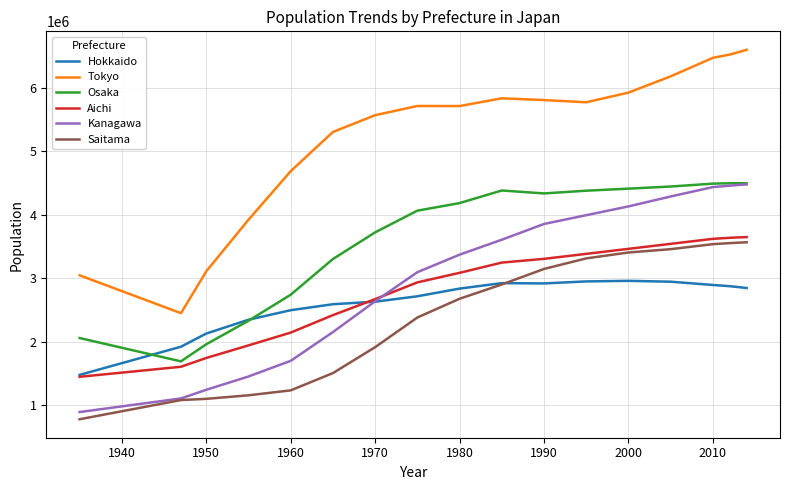

True or false: Aichi and Saitama cross at least once.

False